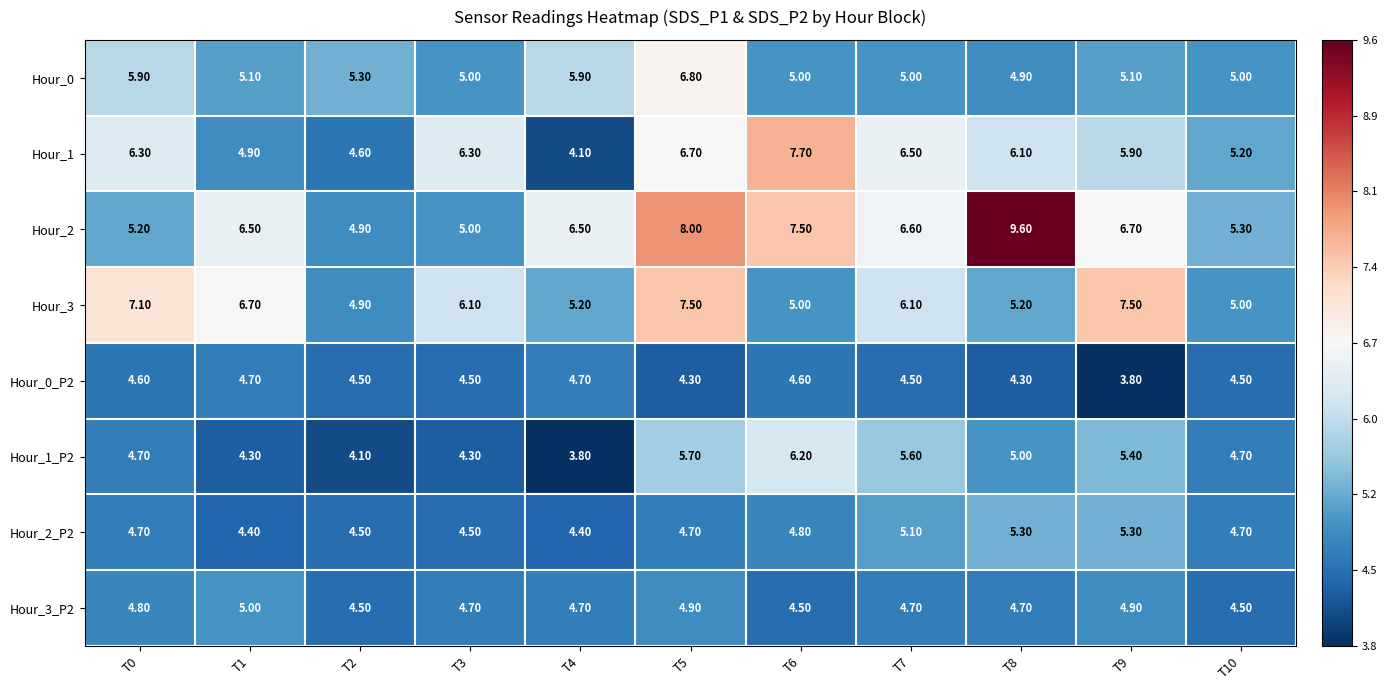

What is the minimum value shown in the chart?

3.8